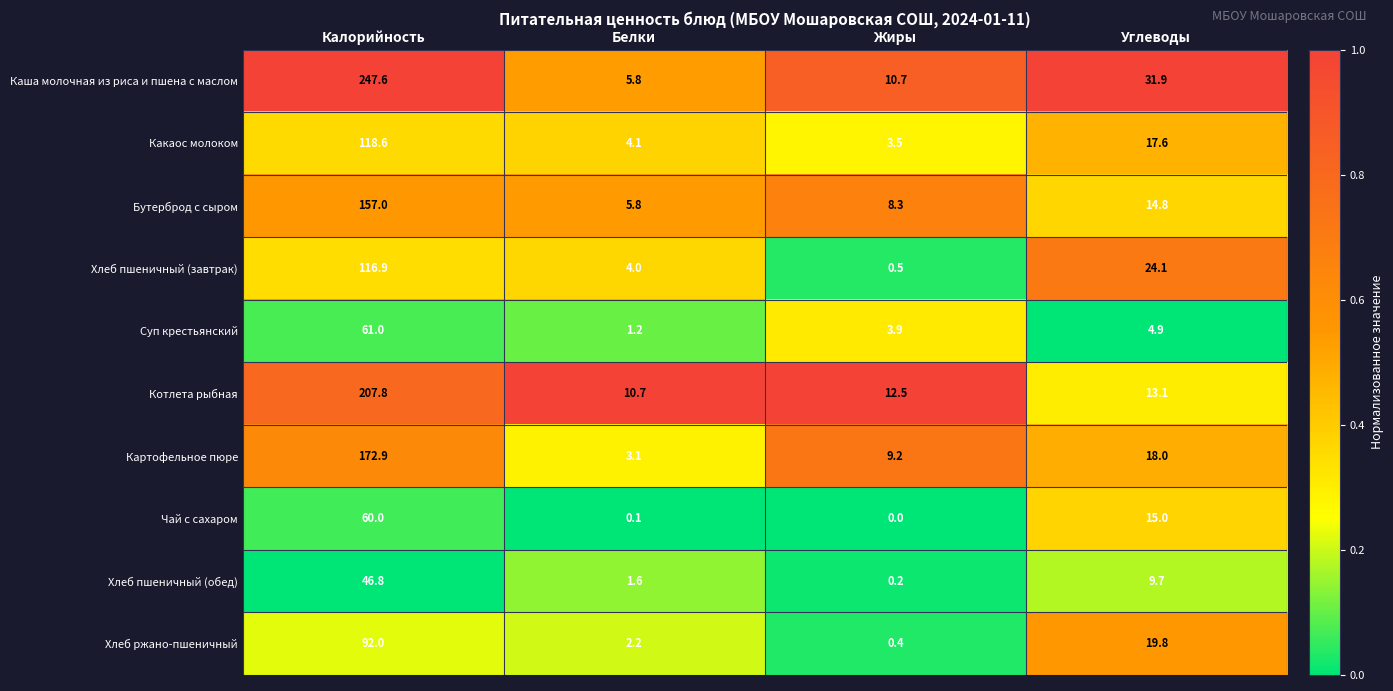

Is it true that Чай с сахаром equals 29.4 at Жиры?

False